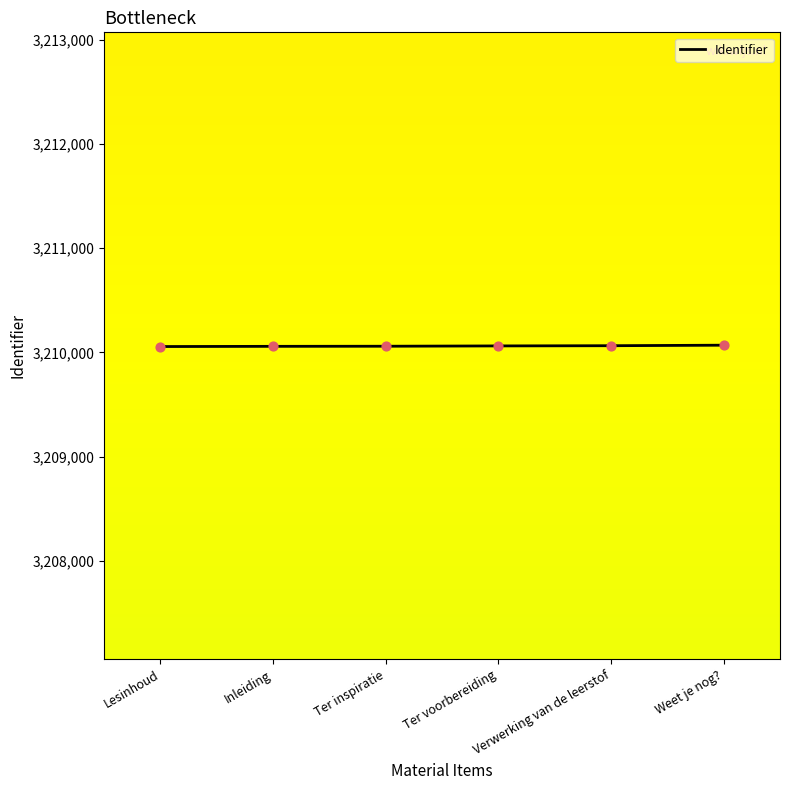

What is the ratio of the value at Ter inspiratie to the value at Inleiding?

1.0